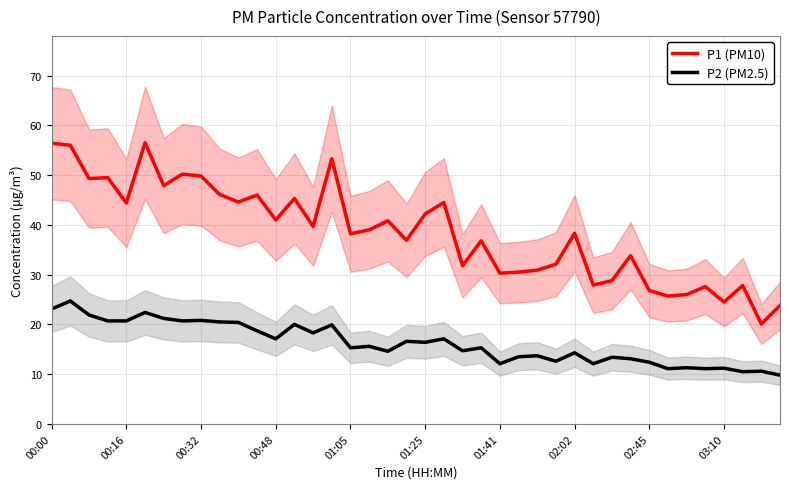

List the series in order of their peak value, lowest first.

P2 (PM2.5), P1 (PM10)